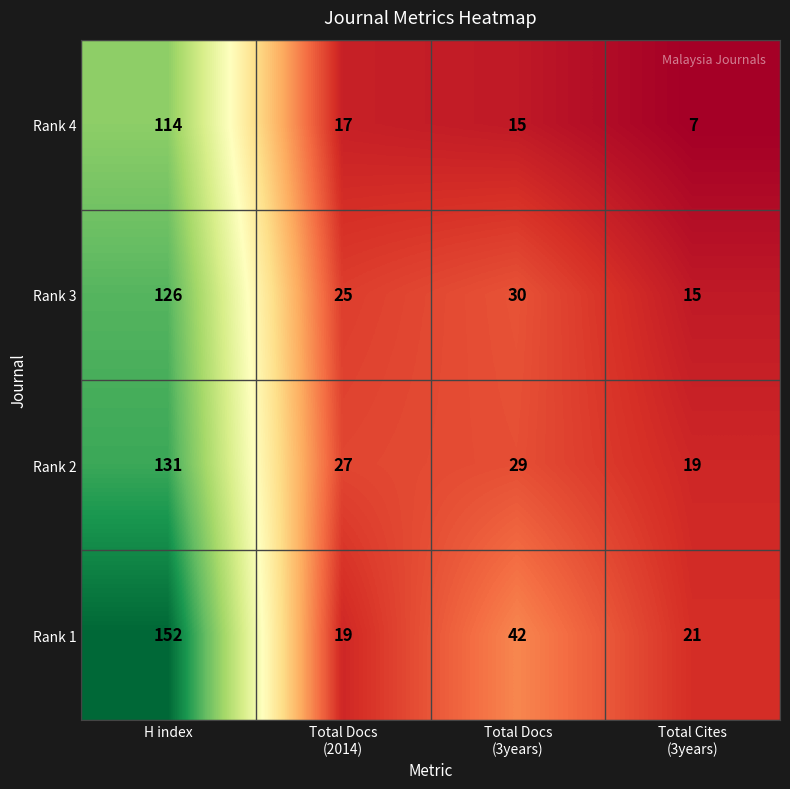

Rank the series at Total Cites
(3years) from highest to lowest value.

Rank 1, Rank 2, Rank 3, Rank 4